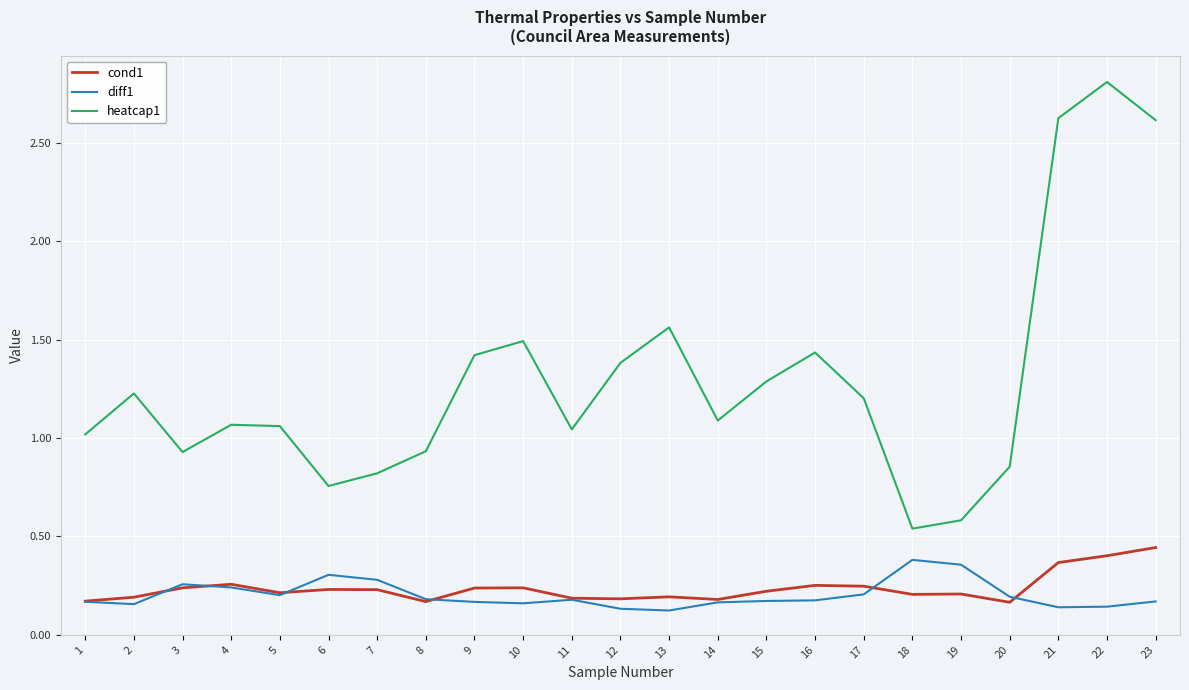

True or false: heatcap1 and cond1 intersect in this chart.

False